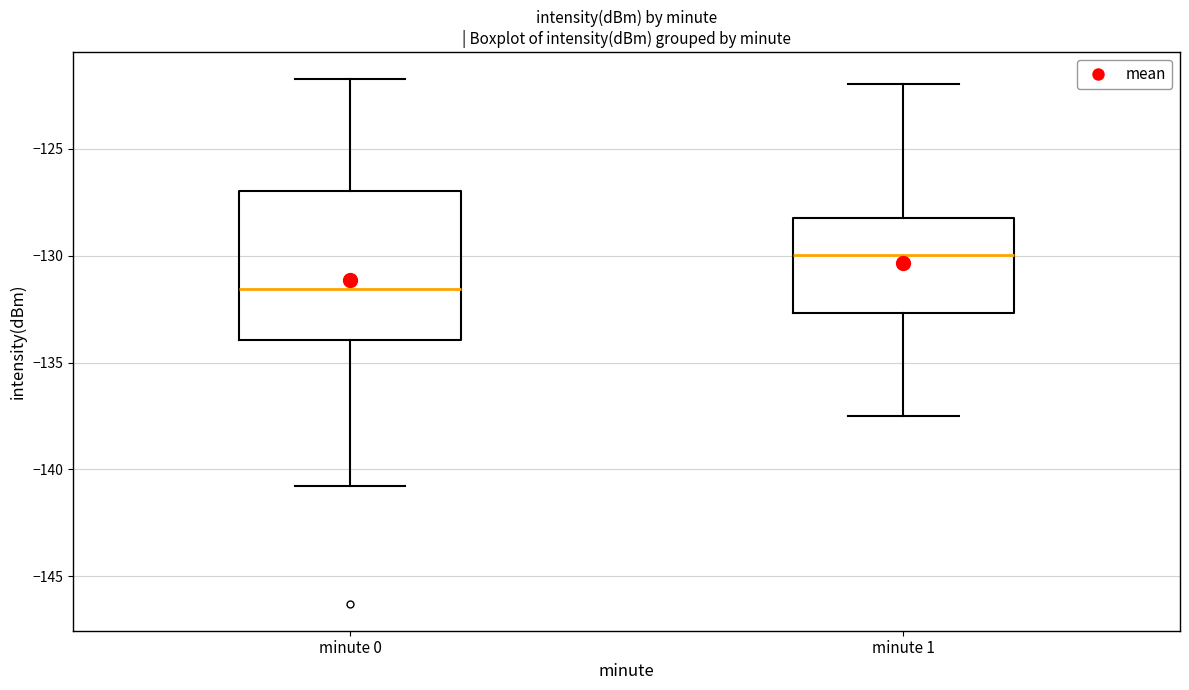

Which box's median line is the lowest?

minute 0